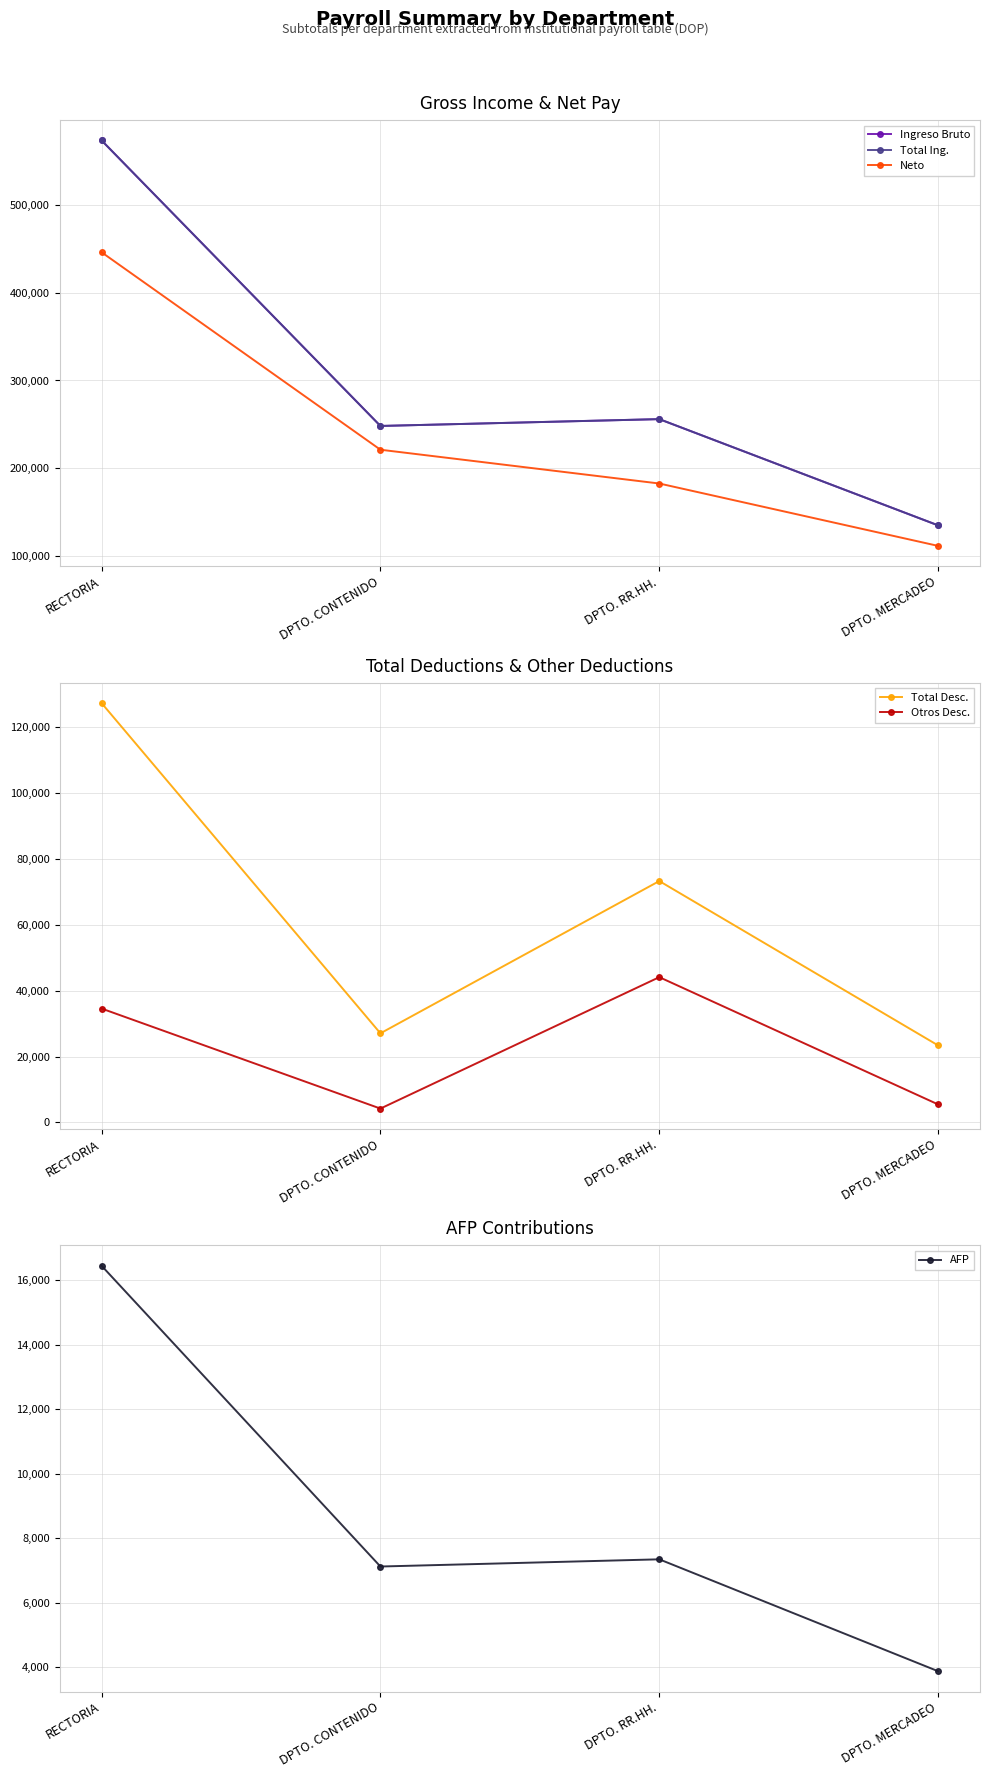

List the series in order of their peak value, highest first.

Ingreso Bruto, Total Ing., Neto, Total Desc., Otros Desc., AFP